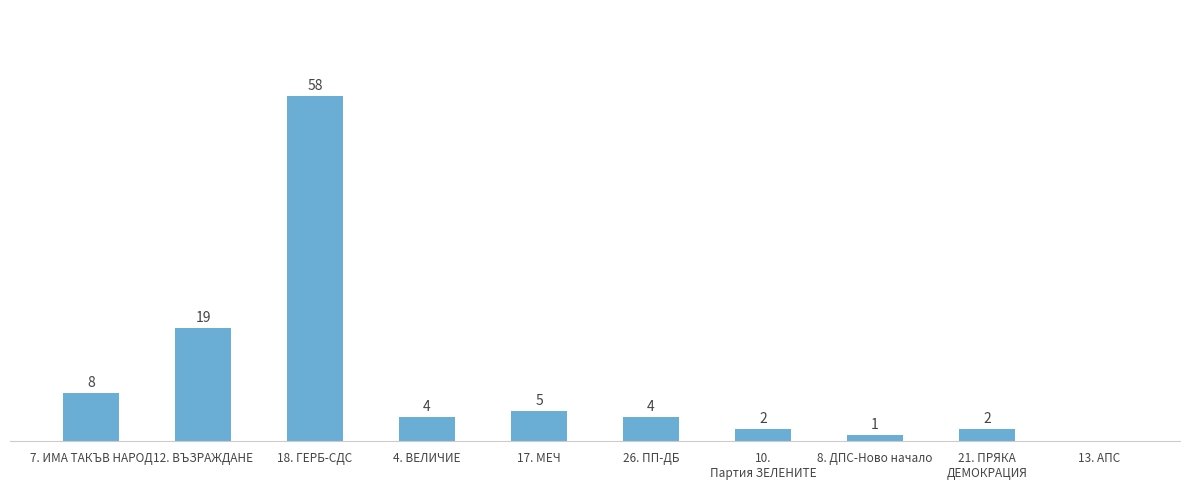

At which label does the data first exceed 4?

7. ИМА ТАКЪВ НАРОД